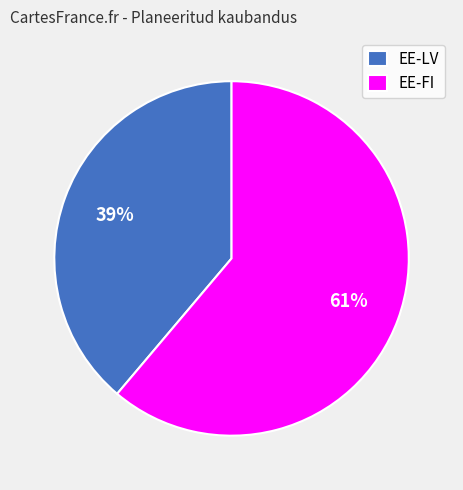

True or false: EE-FI accounts for 61% of the total.

True